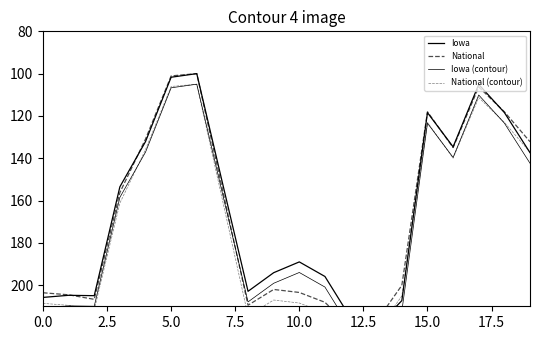

What is the difference between the Iowa (contour) values at 9 and 2.5?

10.7